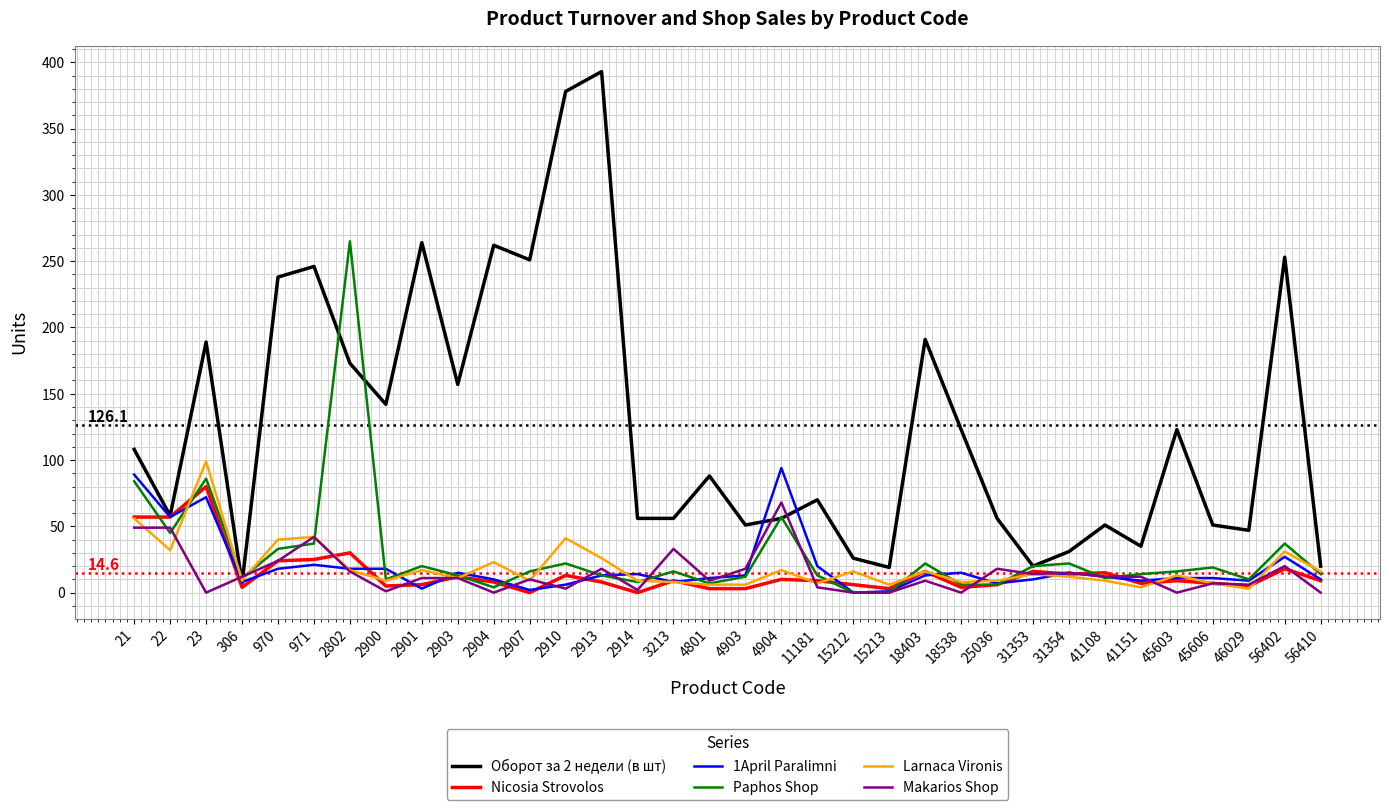

What is the total value across all series at 31354?

109